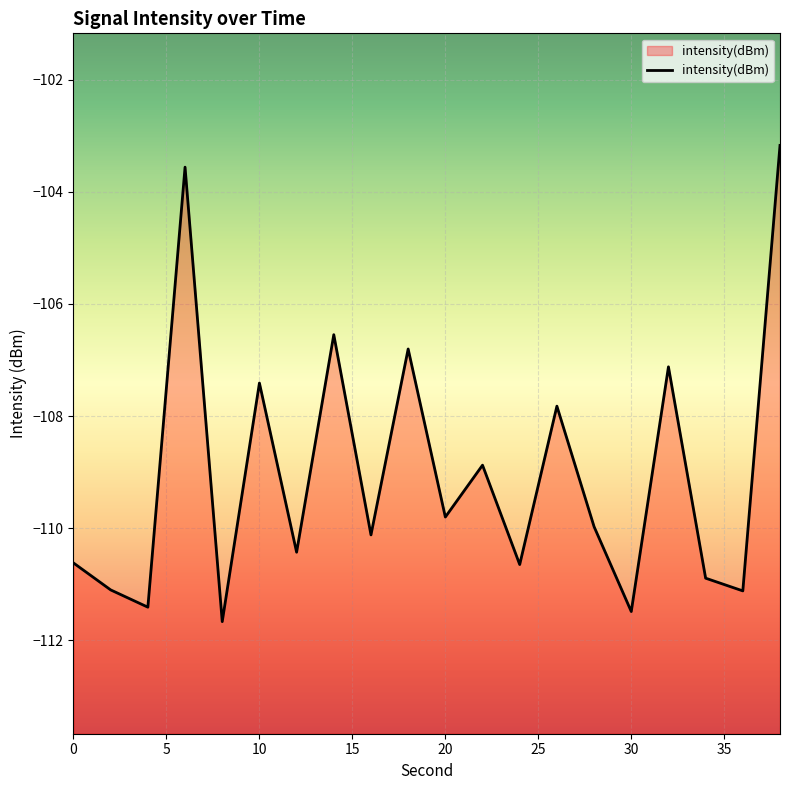

Reading left to right, extract all data points from this chart.

0=-110.6	2=-111.1	4=-111.4	6=-103.6	8=-111.7	10=-107.4	12=-110.4	14=-106.5	16=-110.1	18=-106.8	20=-109.8	22=-108.9	24=-110.7	26=-107.8	28=-110.0	30=-111.5	32=-107.1	34=-110.9	36=-111.1	38=-103.2